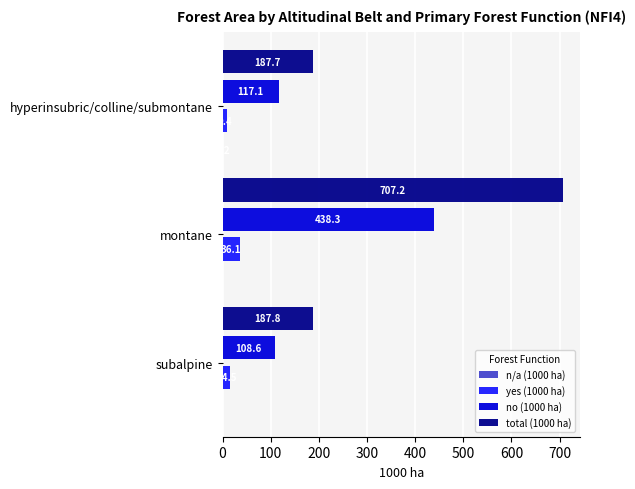

What is the sum of all total (1000 ha) values?

1082.7